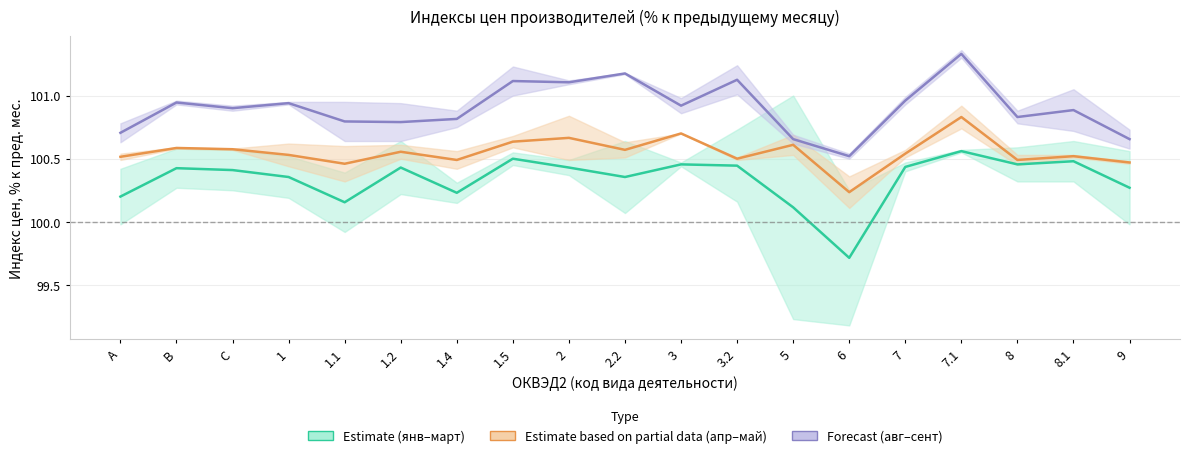

What is the label of the 5th point from the right?

7